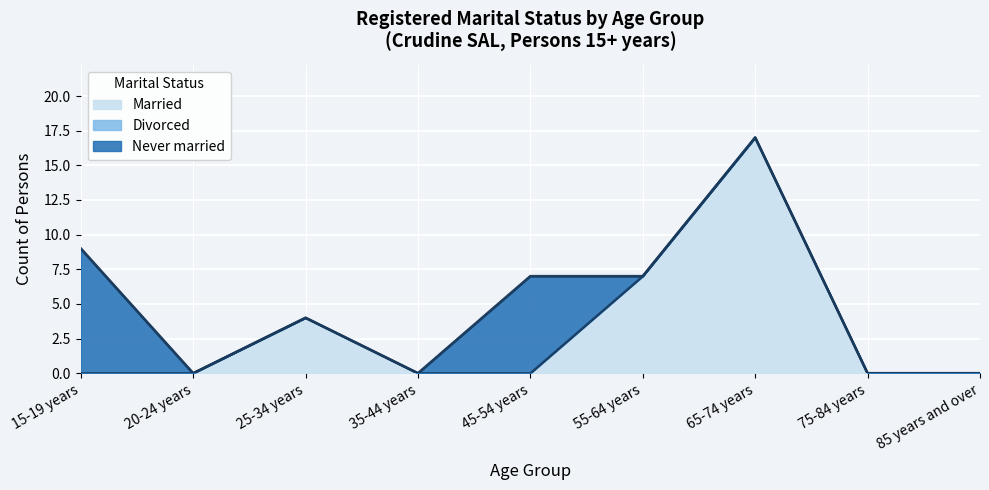

Does the chart display data point markers on the line(s)?

No